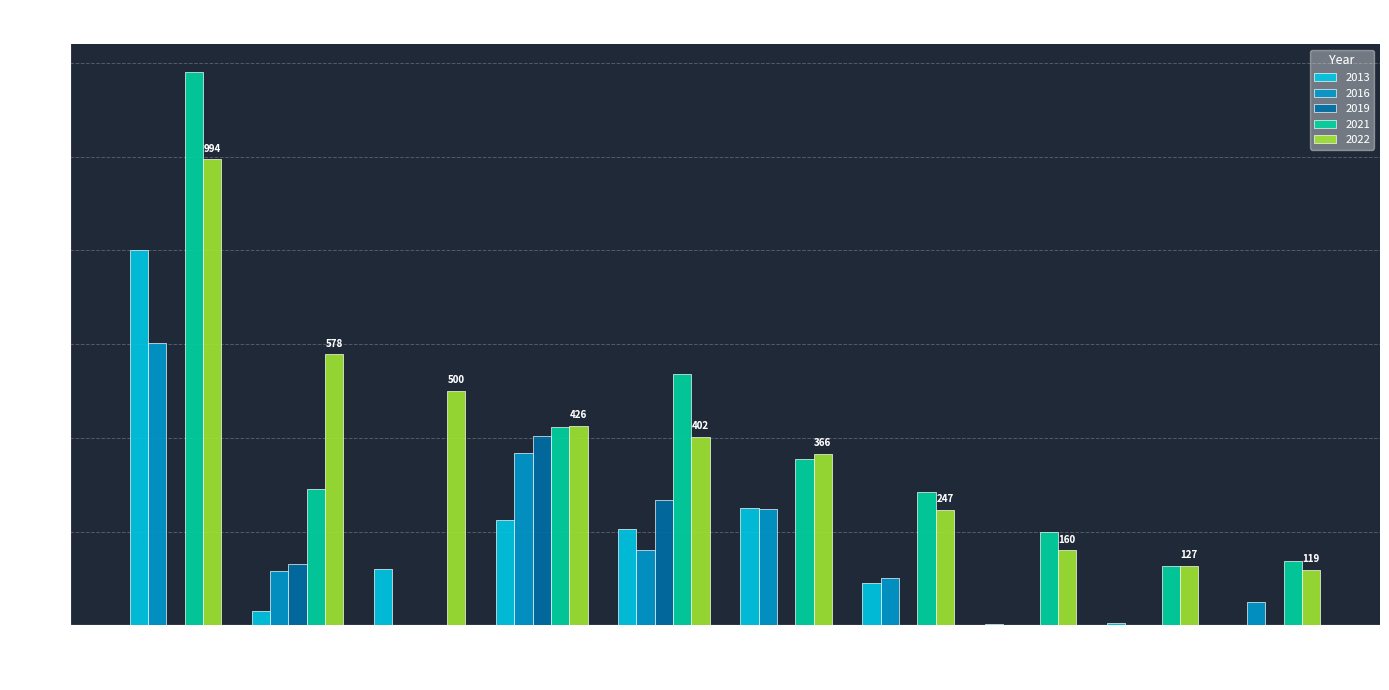

What is the sum of all 2022 values?

3919